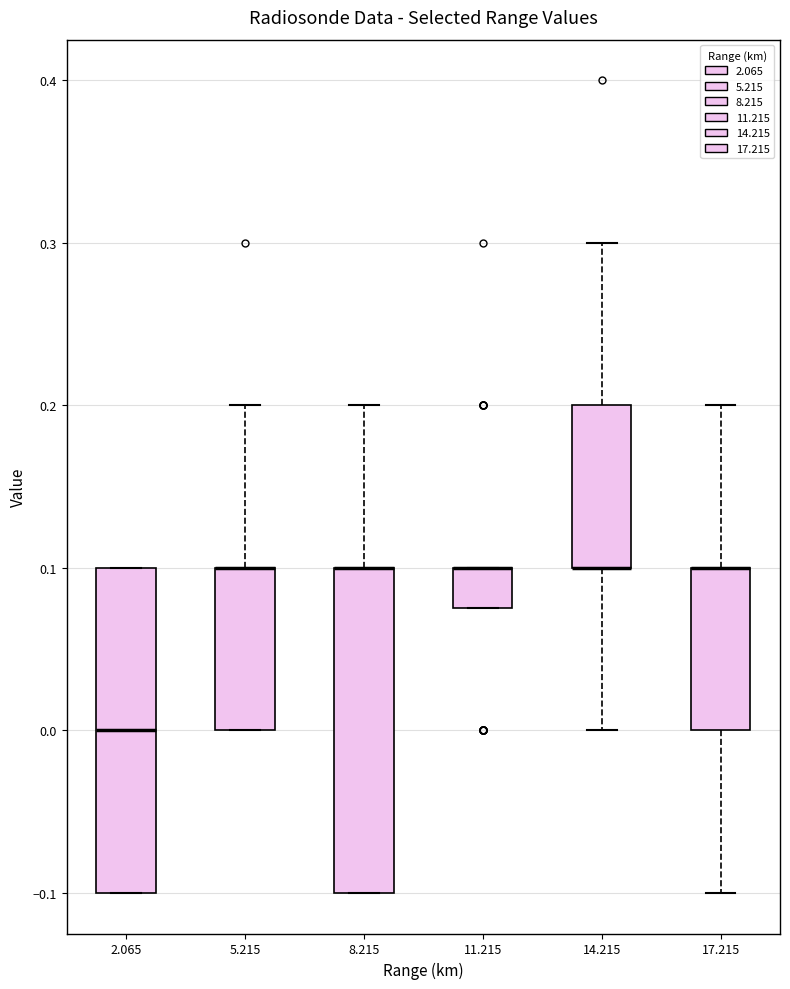

Where does the upper whisker of the box at x = 14.215 end on the y-axis? The values are not printed on the chart, so give them approximately, as read against the axis.

0.30